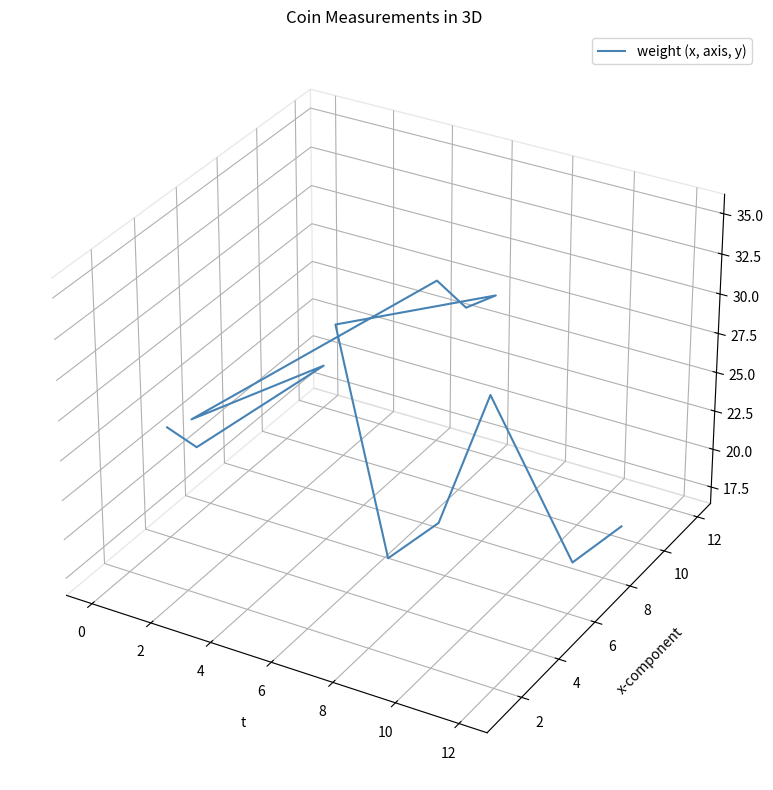

True or false: the data shows -0.1 at 9.

False